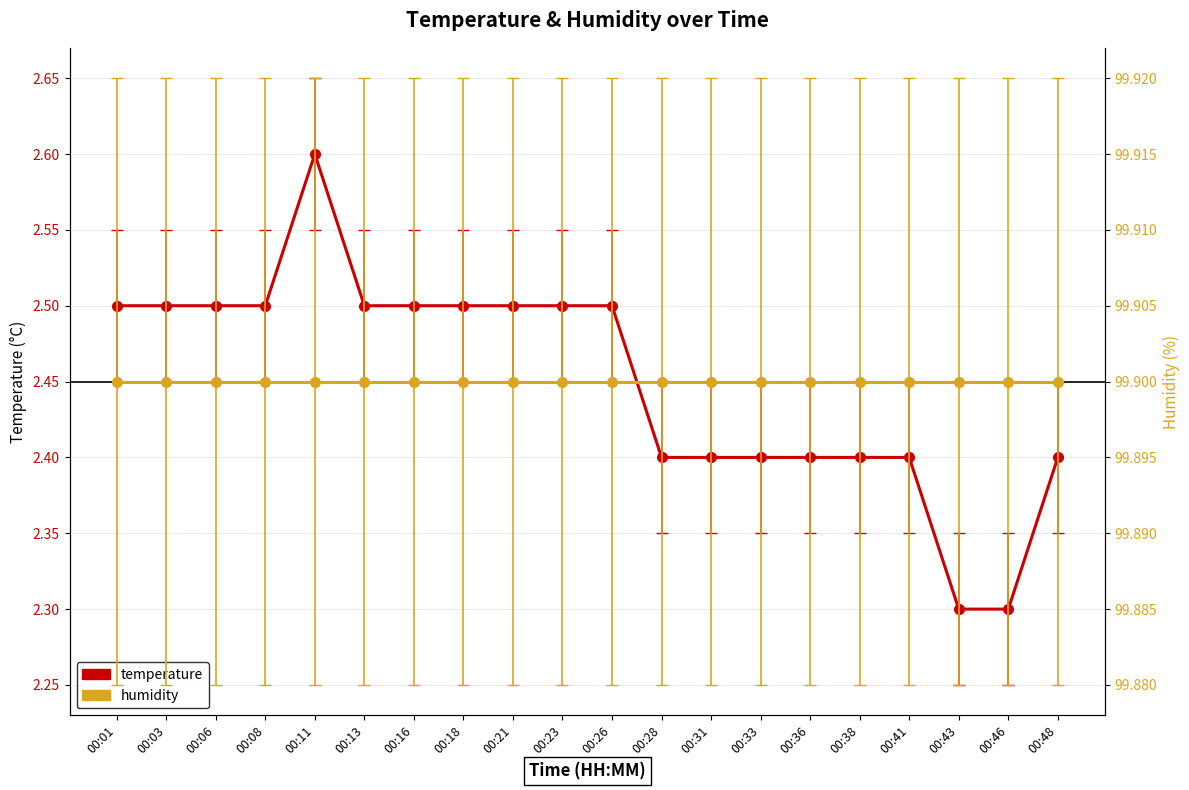

At which category does temperature reach its first local peak?

00:11